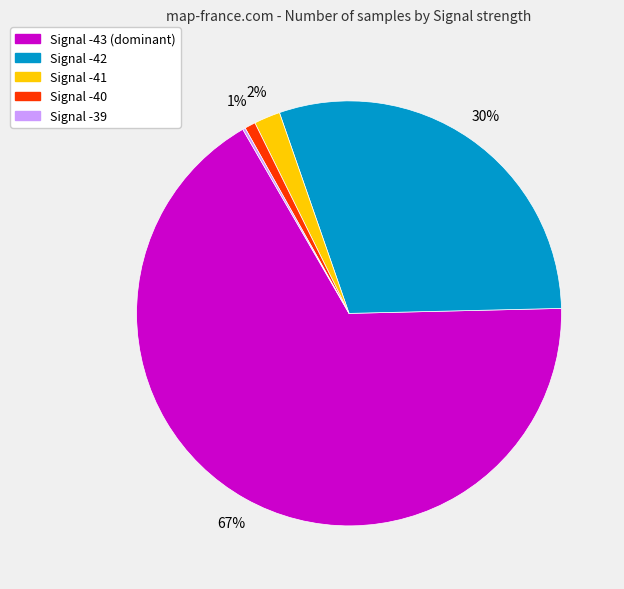

Which category has the biggest portion of the pie?

Signal -43 (dominant)